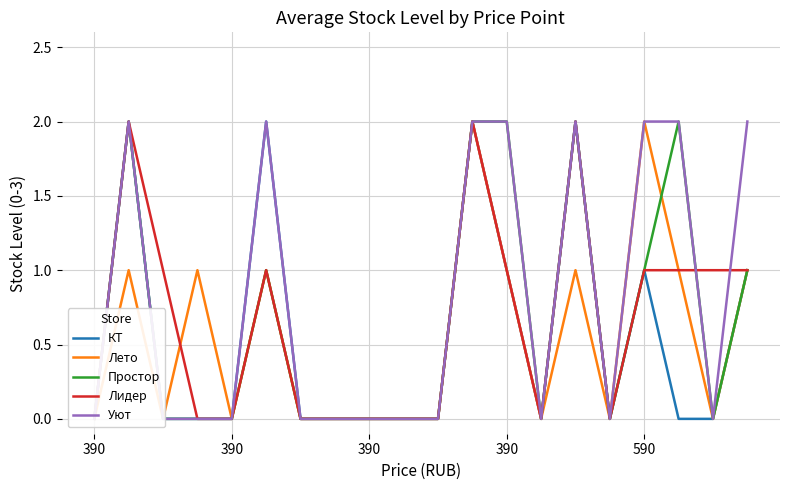

Reading left to right, transcribe all the data shown in this chart.

КТ: 0	2	0	0	0	2	0	0	0	0	0	2	1	0	2	0	1	0	0	1
Лето: 0	1	0	1	0	1	0	0	0	0	0	2	1	0	1	0	2	1	0	1
Простор: 0	2	0	0	0	1	0	0	0	0	0	2	2	0	2	0	1	2	0	1
Лидер: 0	2	1	0	0	1	0	0	0	0	0	2	1	0	2	0	1	1	1	1
Уют: 0	2	0	0	0	2	0	0	0	0	0	2	2	0	2	0	2	2	0	2